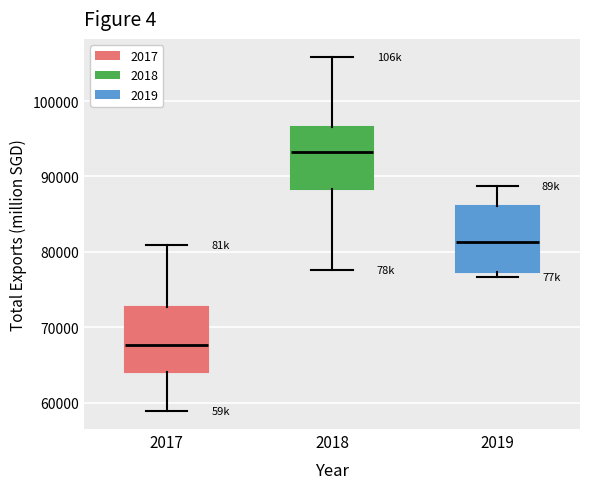

Reading left to right, transcribe this box plot: for each box, give where its median line is, the range the box spans, and where its two whiskers end, as read against the y-axis. The values are not printed on the chart, so give them approximately, as read against the axis.

2017: median 68000, box 64000 to 73000, whiskers 59000 to 81000
2018: median 93000, box 88000 to 97000, whiskers 78000 to 106000
2019: median 81000, box 77000 to 86000, whiskers 77000 (just below the box's lower edge) to 89000